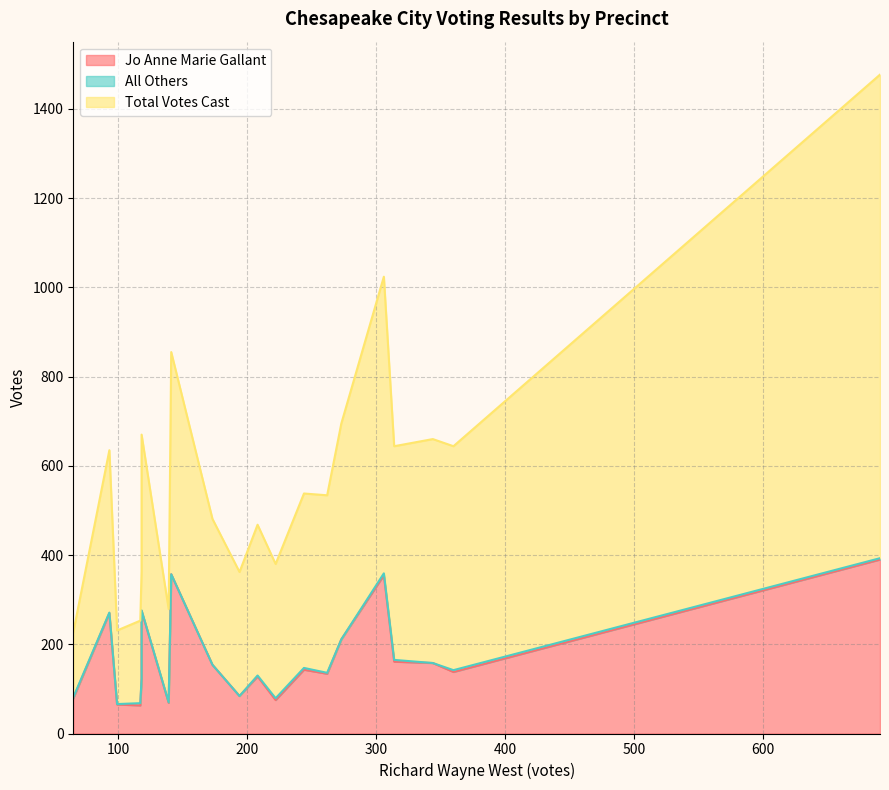

How many interior local peaks does the Jo Anne Marie Gallant series have?

5